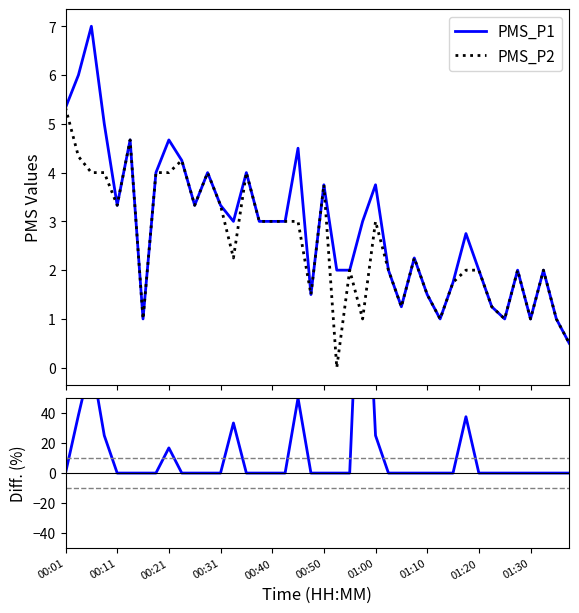

Which series ends up on top after the final intersection of Diff. (%) and PMS_P1?

PMS_P1